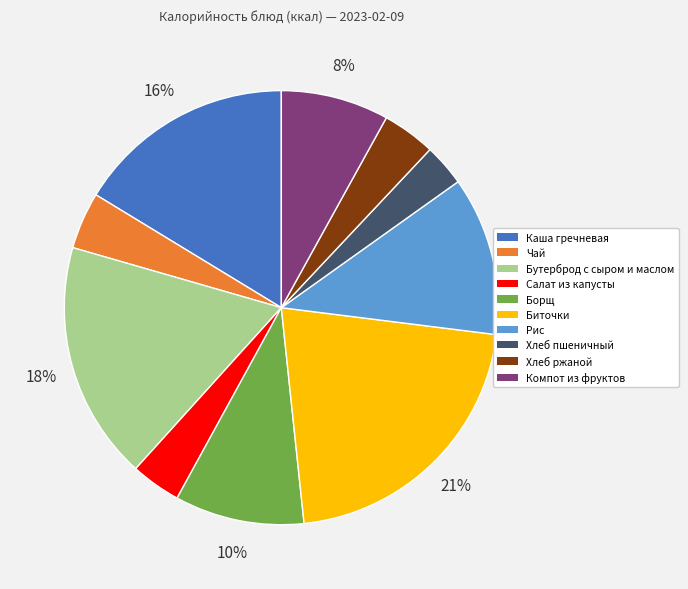

Between Хлеб пшеничный and Рис, which is larger?

Рис